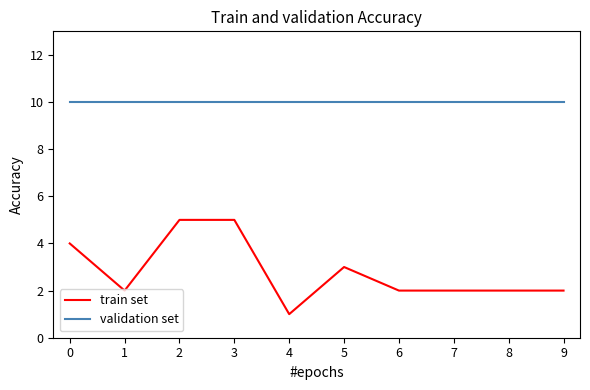

Which series has the largest range (max minus min)?

train set